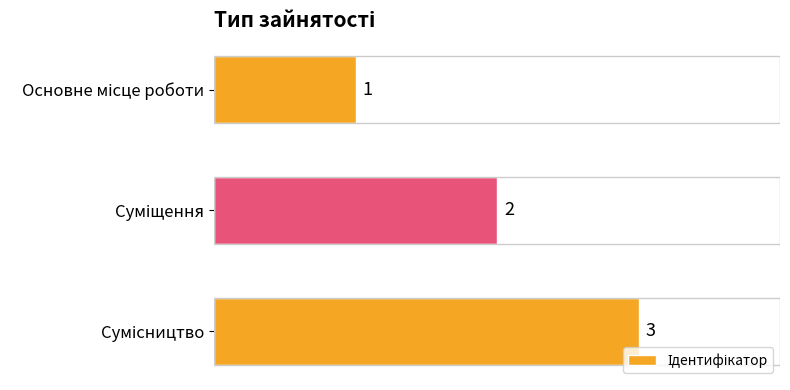

What is the sum of all values?

6